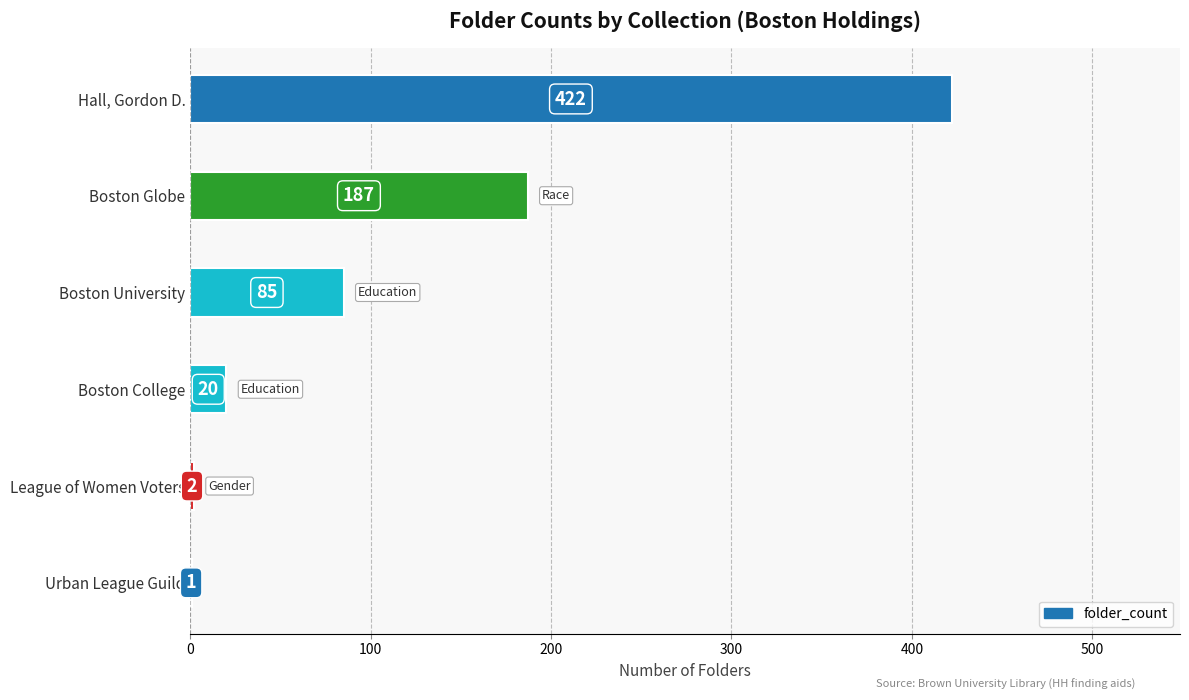

What is the maximum value shown in the chart?

422